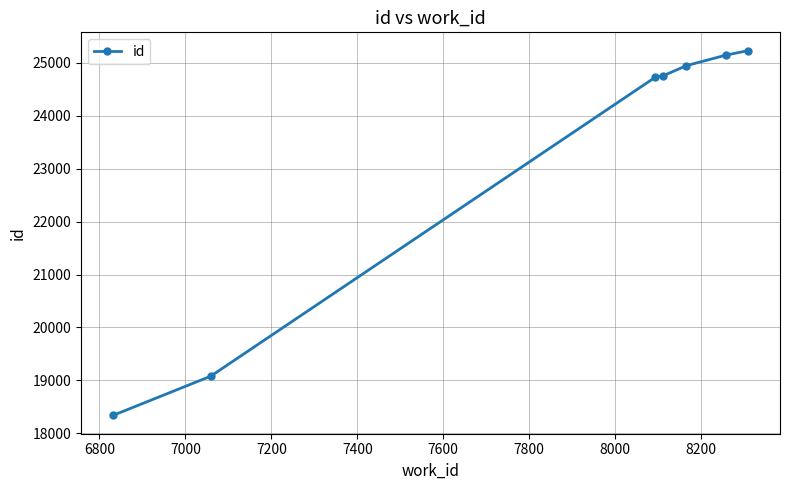

What is the difference between the second highest and second lowest values?

6068